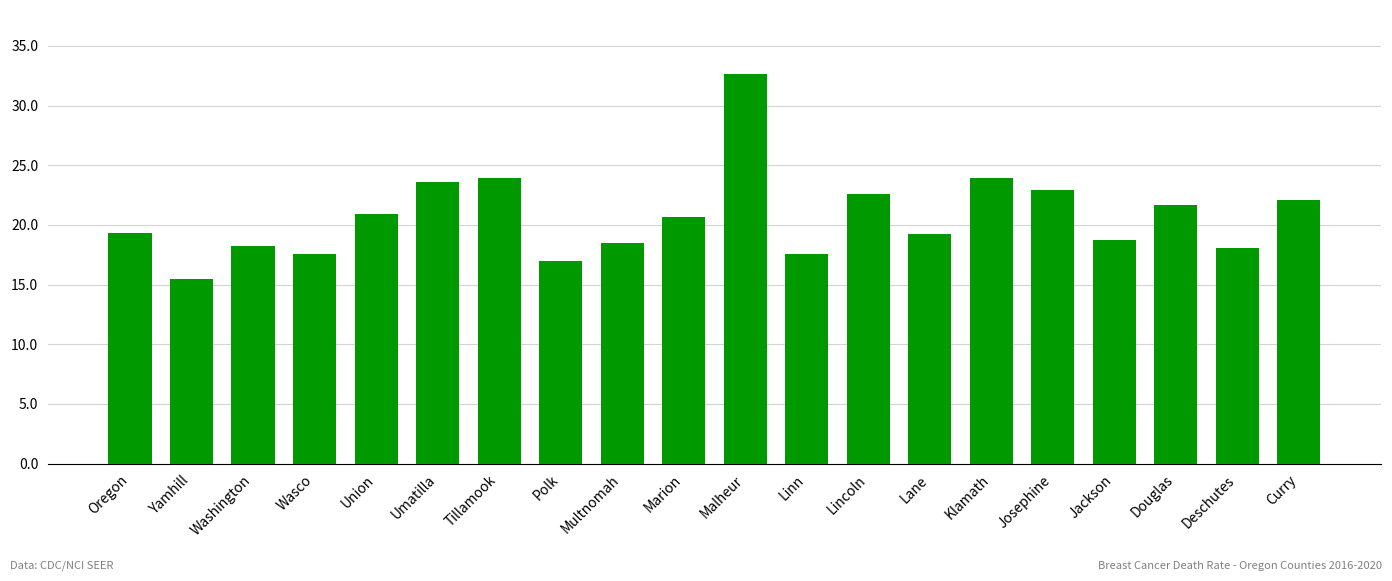

What is the ratio of the value at Oregon to the value at Polk?

1.1